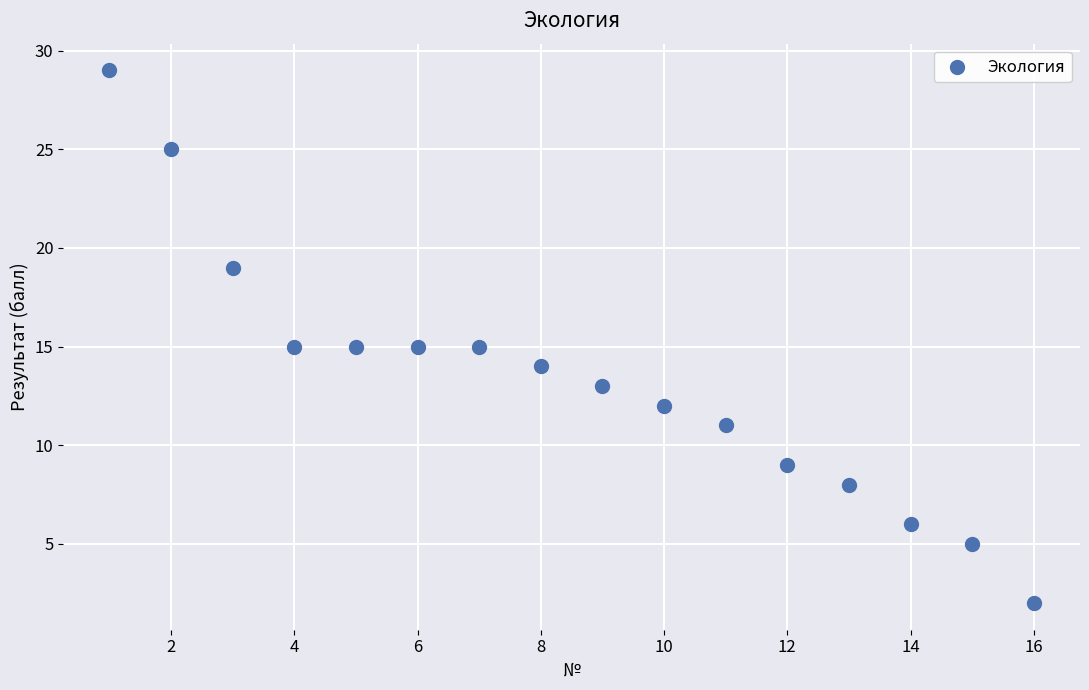

What is the range of X values (max minus min)?

15